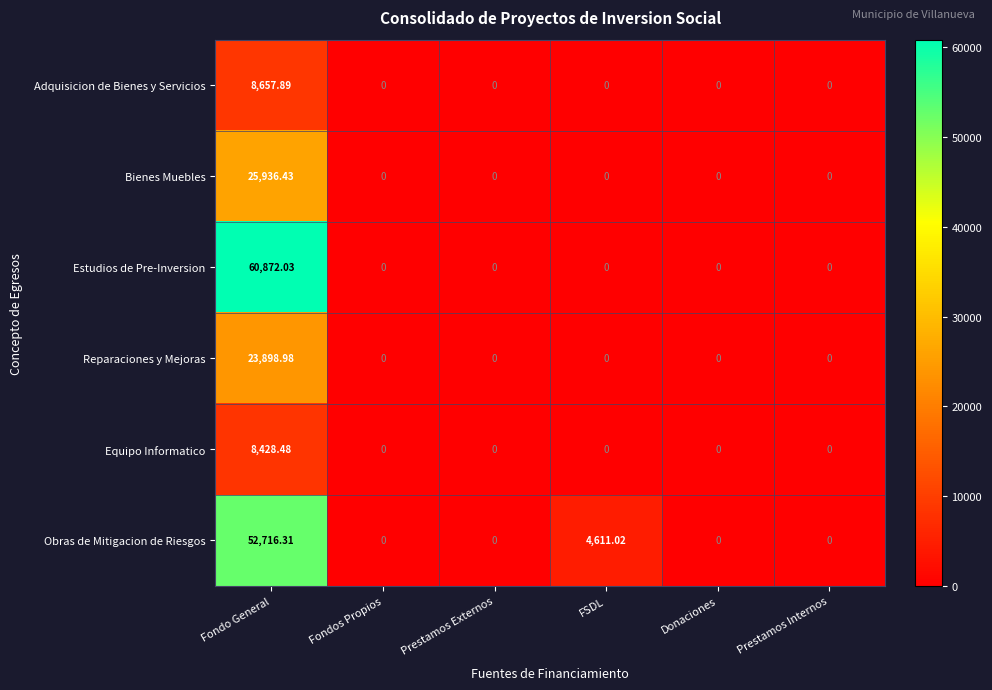

Which series changed the most between Prestamos Externos and FSDL?

Obras de Mitigacion de Riesgos